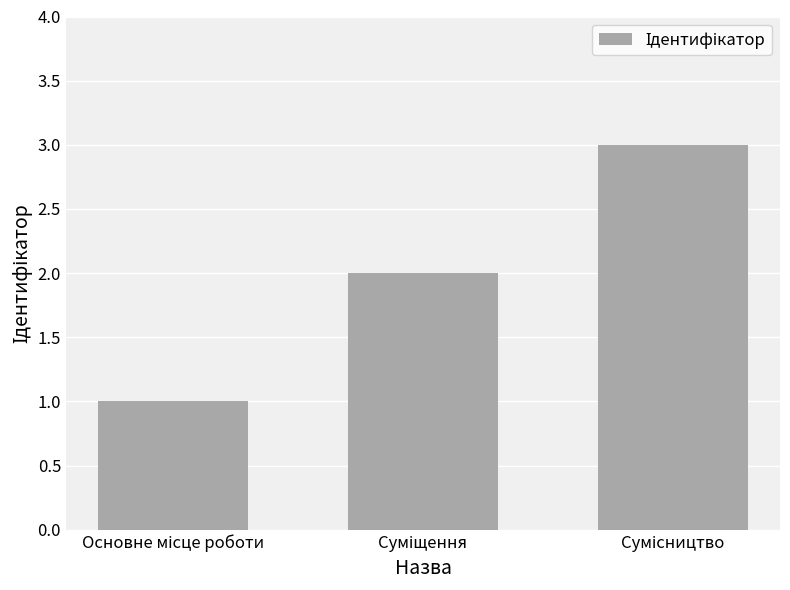

What is the sum of all values?

6